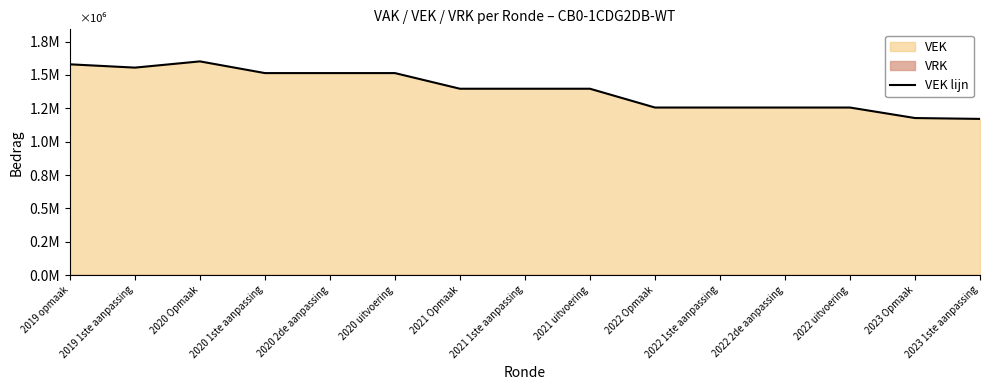

The value at 2023 1ste aanpassing is 1170608. True or false?

True